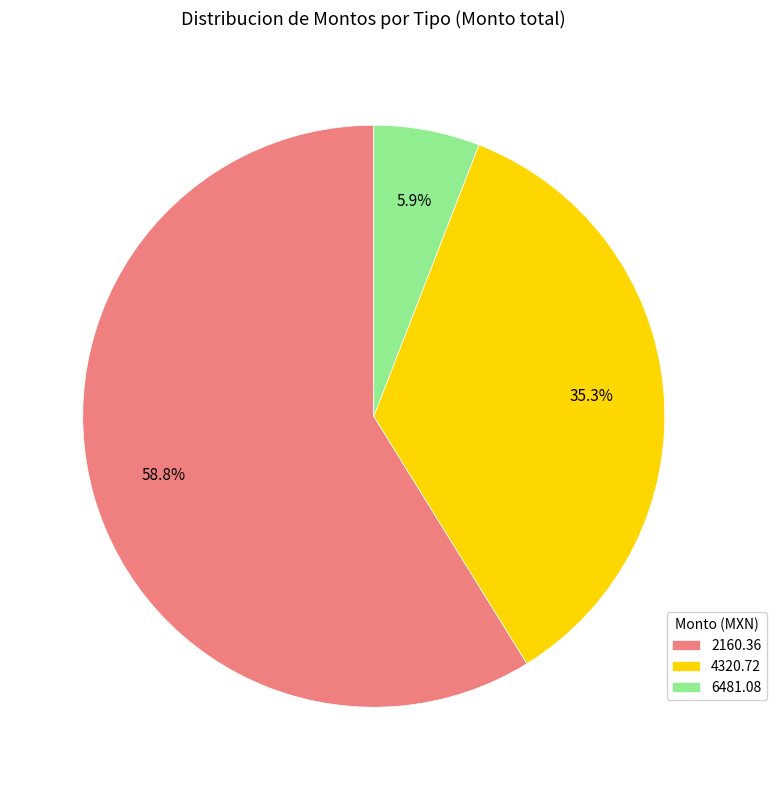

Approximately how many times larger is the value at 4320.72 compared to 2160.36?

0.6